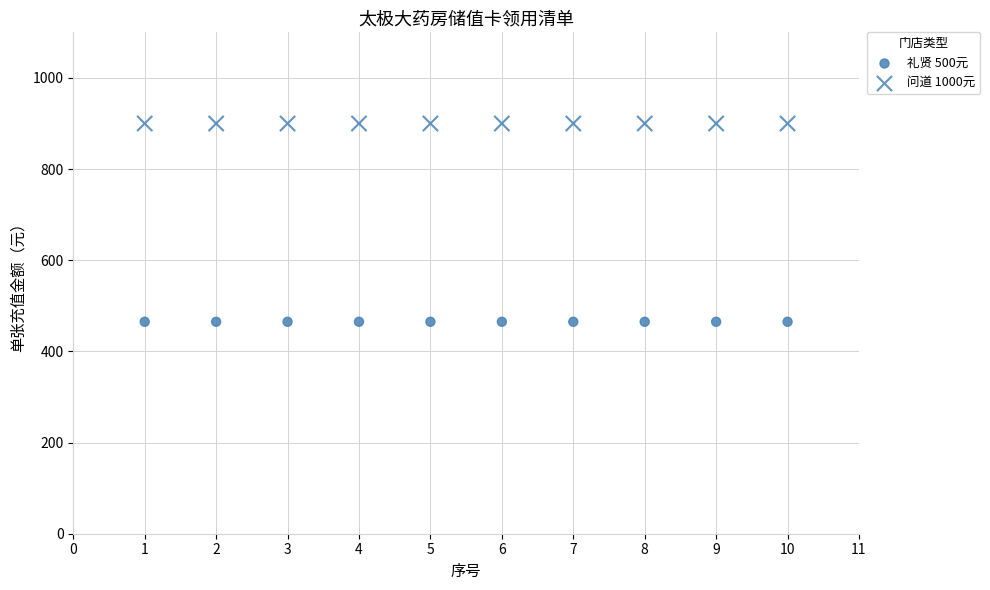

How many points are shown in the scatter plot?

20